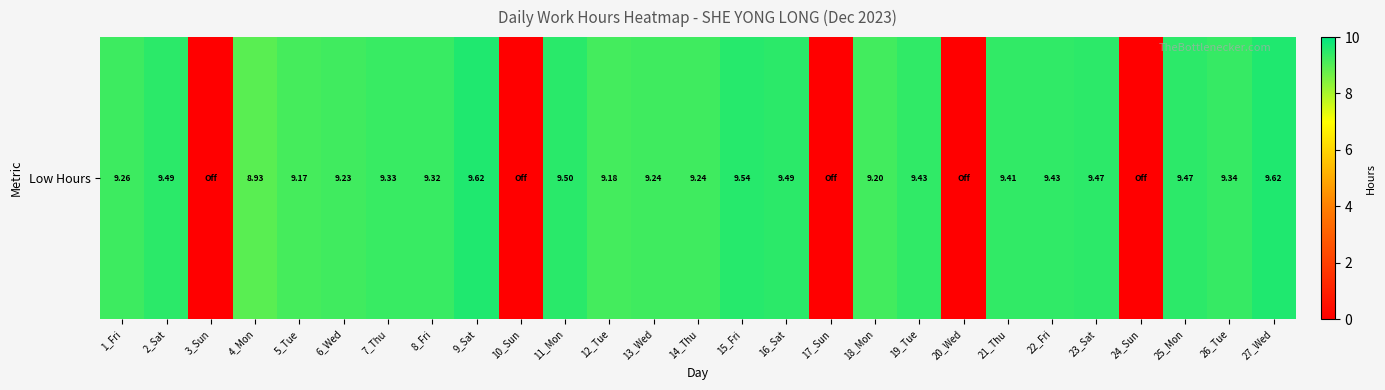

Reading left to right, transcribe all the data shown in this chart.

9.3	9.5	0.0	8.9	9.2	9.2	9.3	9.3	9.6	0.0	9.5	9.2	9.2	9.2	9.5	9.5	0.0	9.2	9.4	0.0	9.4	9.4	9.5	0.0	9.5	9.3	9.6